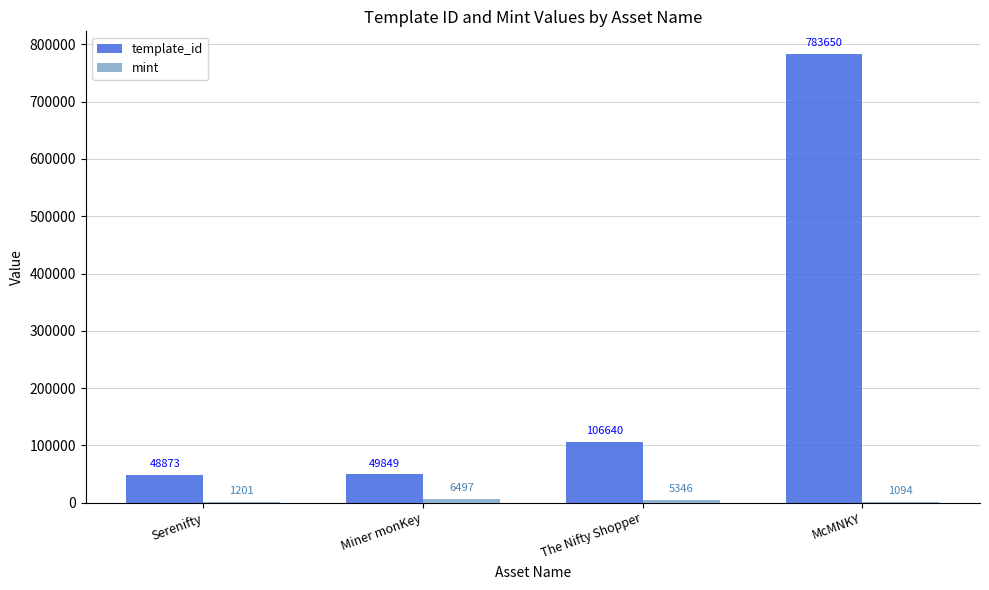

What value does the template_id series have at McMNKY, to the nearest 50?

783650